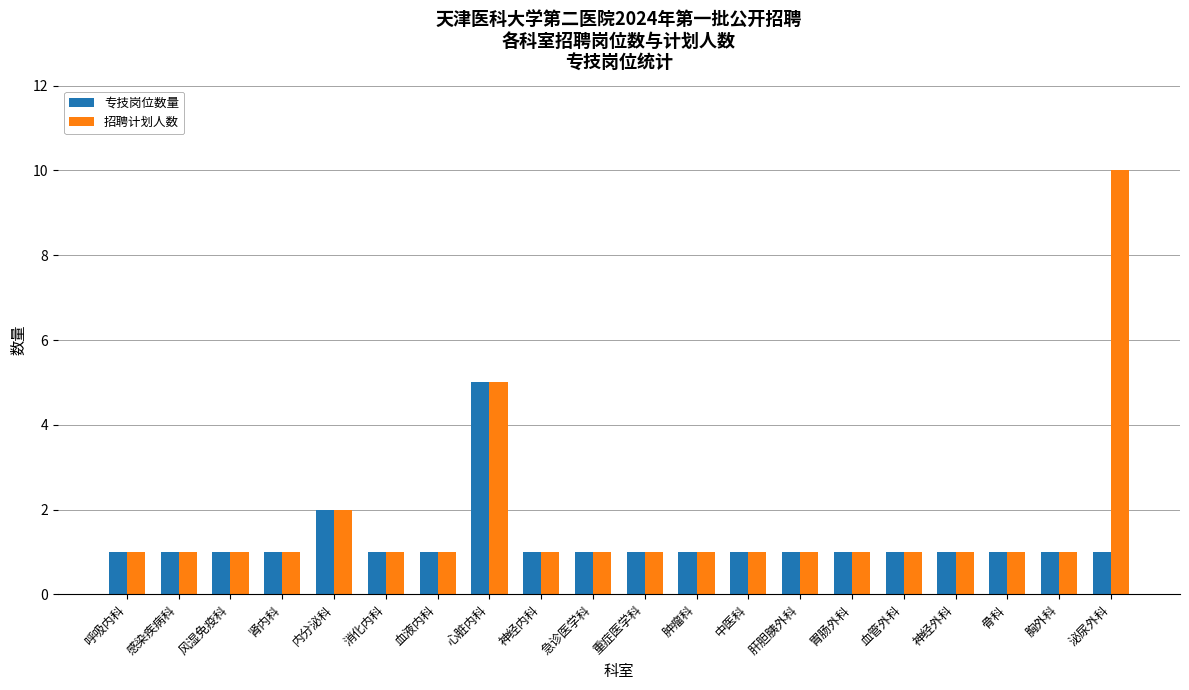

Where is 招聘计划人数 nearest to the value 5?

心脏内科